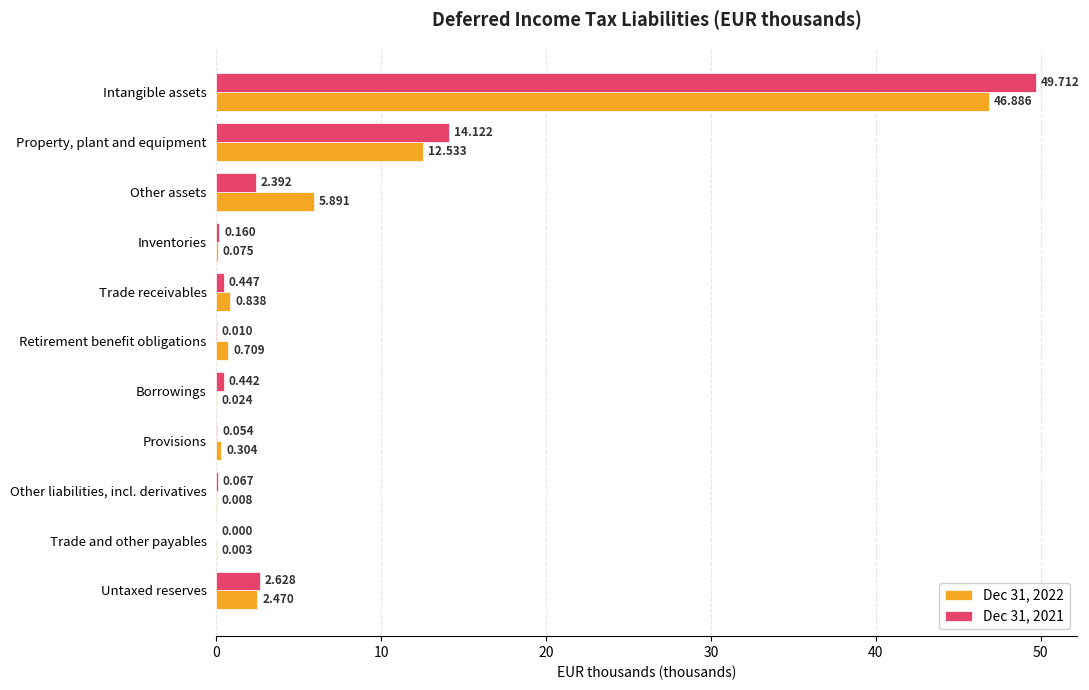

At which category does the chart reach its peak across all series?

Intangible assets